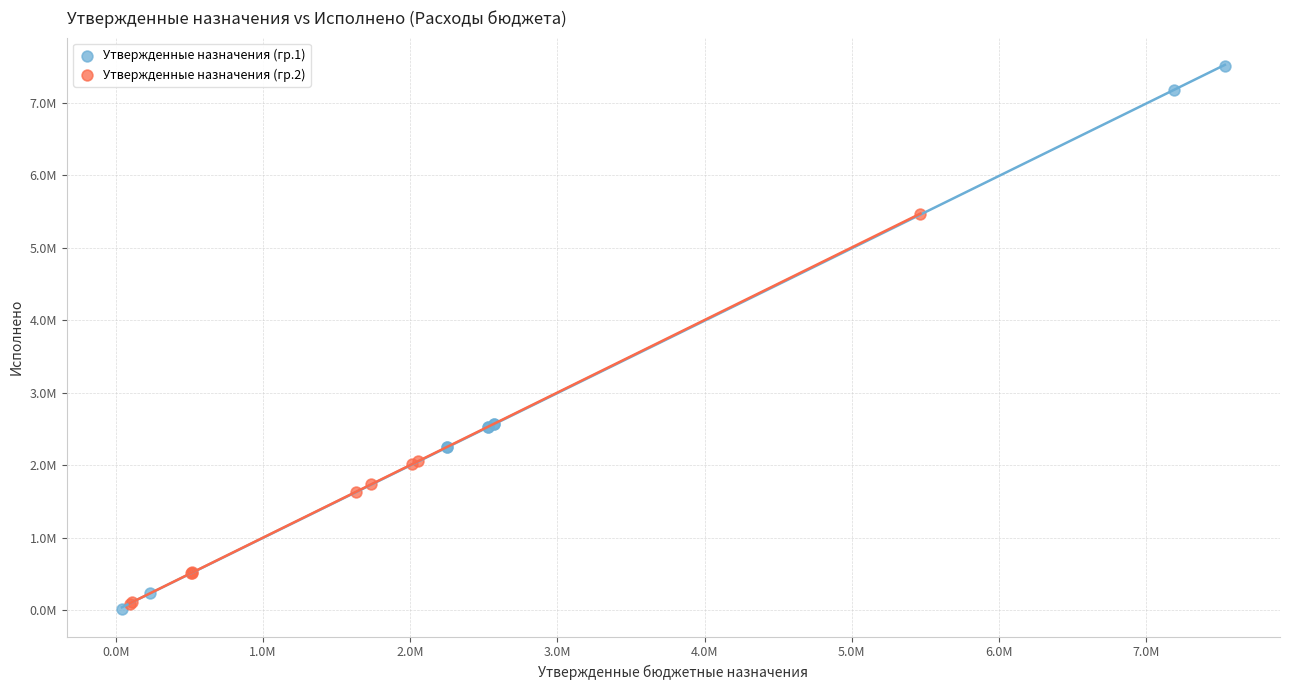

What are all the series names shown in the legend?

Утвержденные назначения (гр.1), Утвержденные назначения (гр.2)